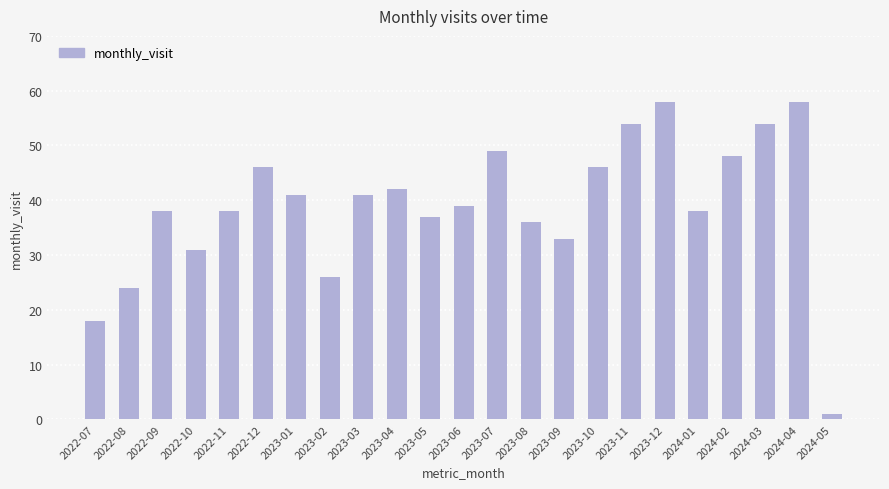

What is the smallest value displayed?

1